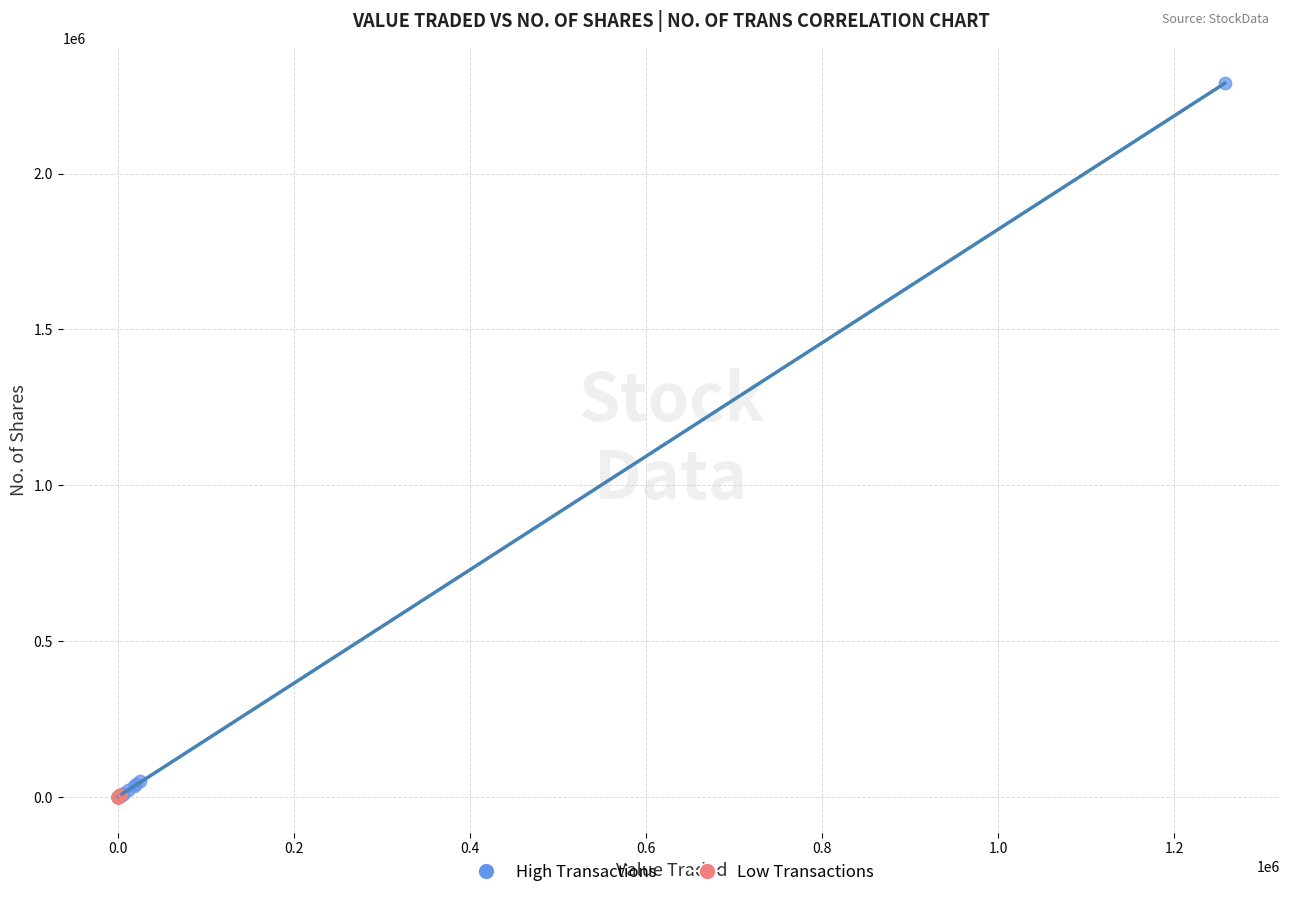

Which series has the largest Y range (max minus min)?

High Transactions